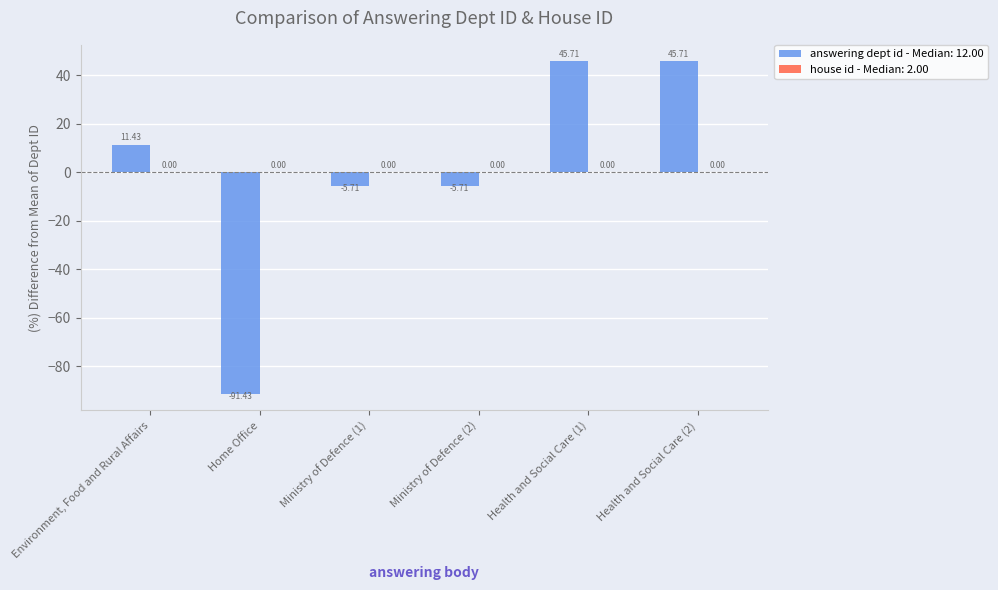

What is the difference between the values at Health and Social Care (1) and Environment, Food and Rural Affairs?

34.3